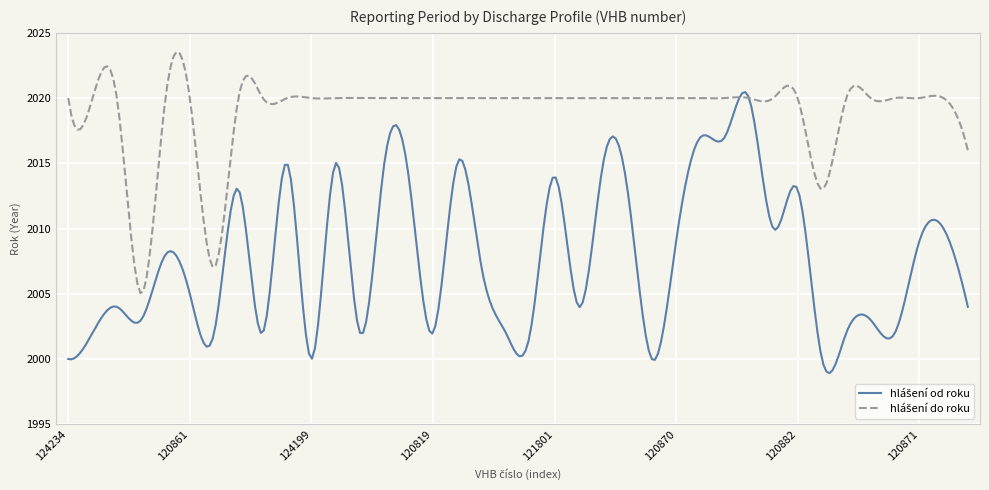

How many lines are shown in the chart?

2